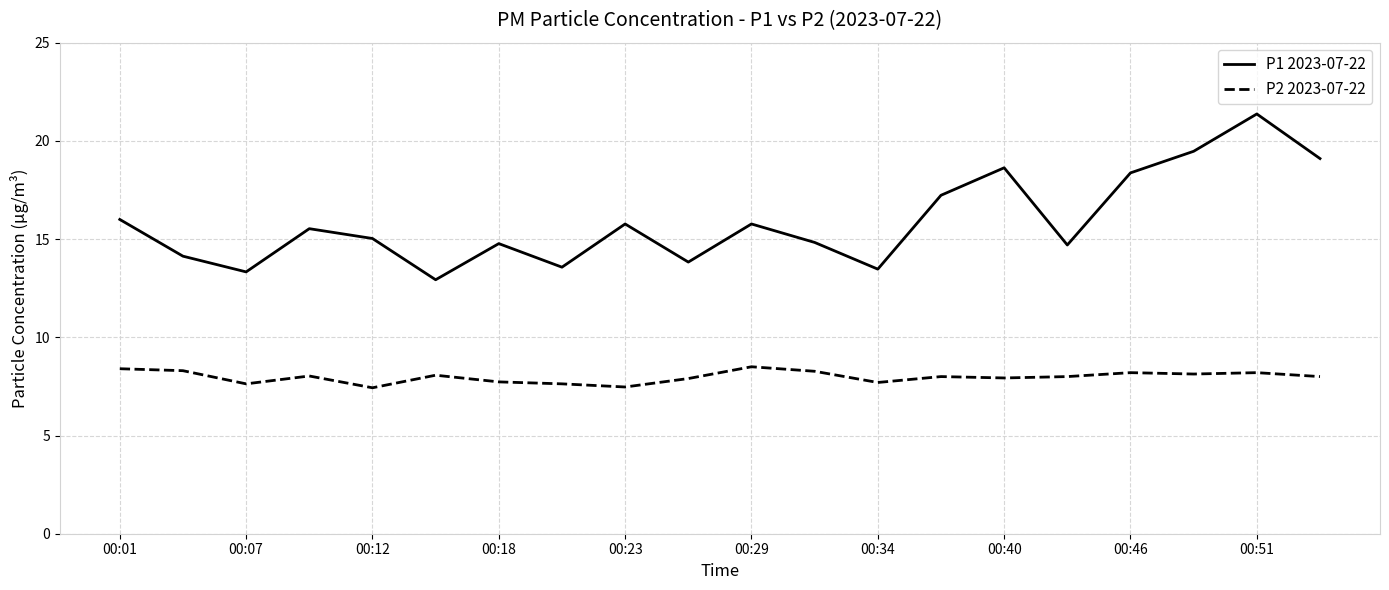

What is the difference between the maximum and minimum values in the P2 2023-07-22 series?

1.1